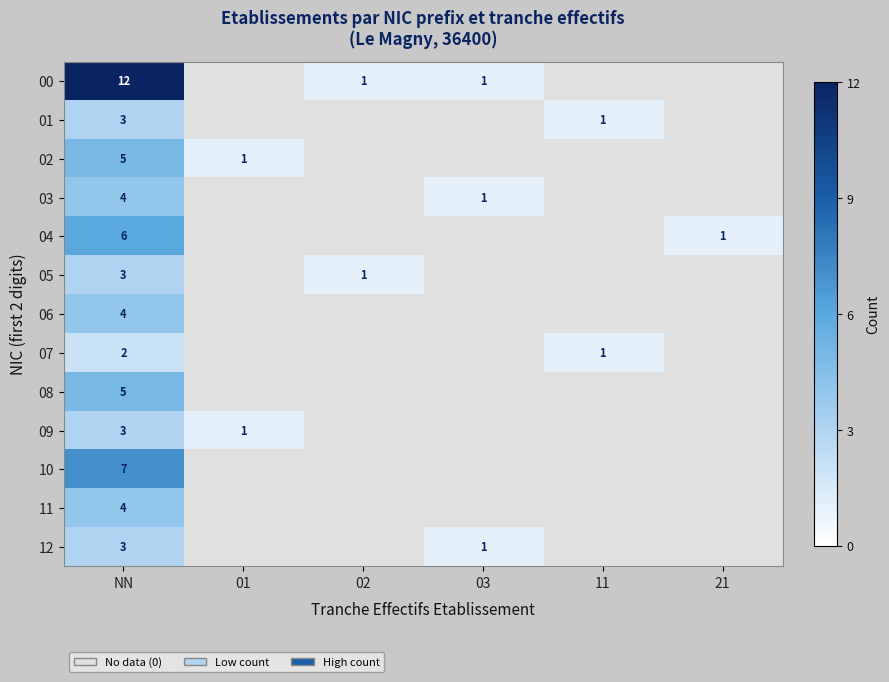

The value of 12 at 03 is 0. True or false?

False